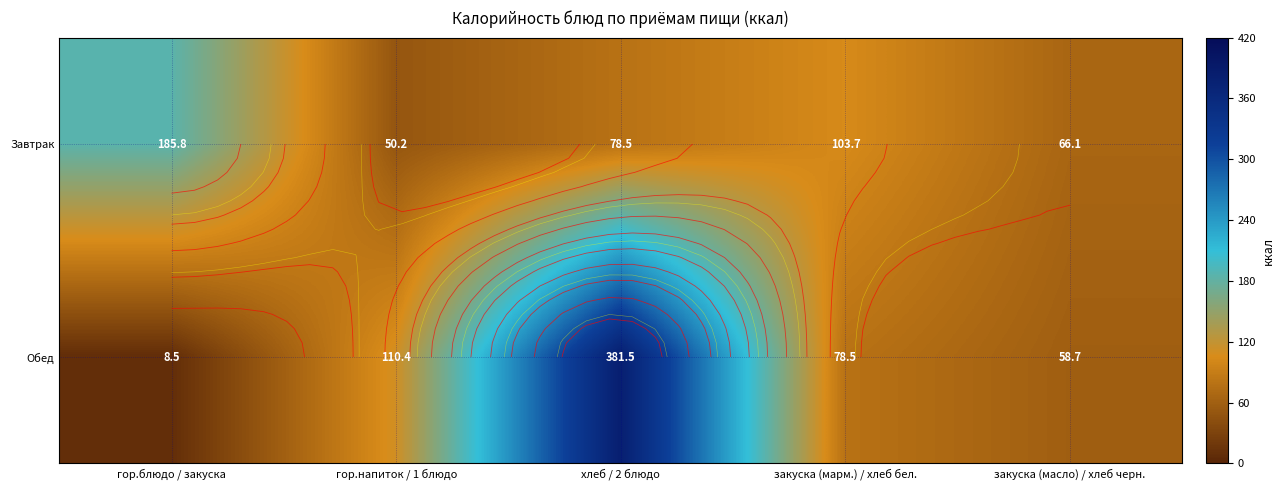

List the labels in order of Обед value, largest first.

хлеб / 2 блюдо, гор.напиток / 1 блюдо, закуска (марм.) / хлеб бел., закуска (масло) / хлеб черн., гор.блюдо / закуска